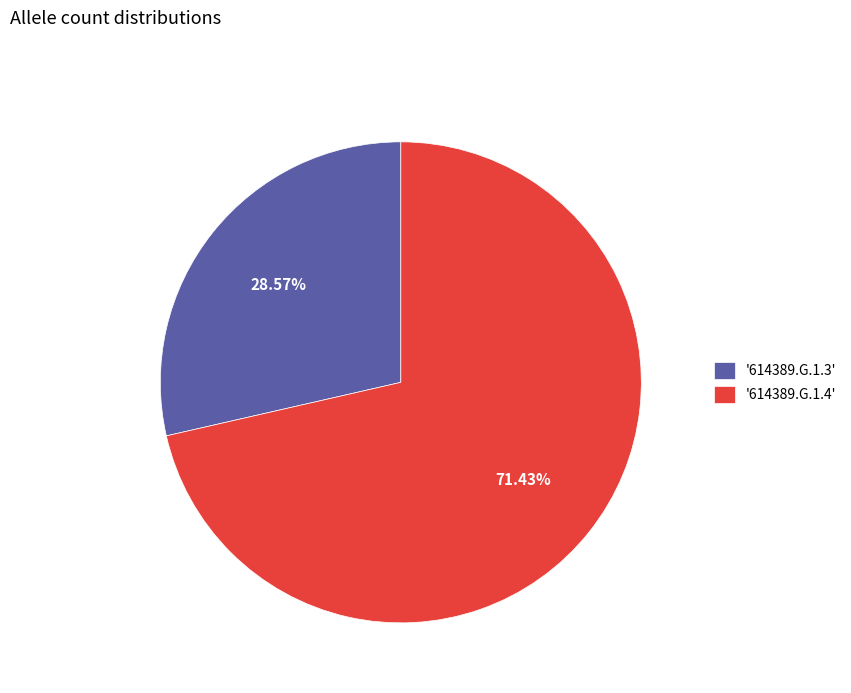

Rank the categories by value from lowest to highest.

'614389.G.1.3', '614389.G.1.4'